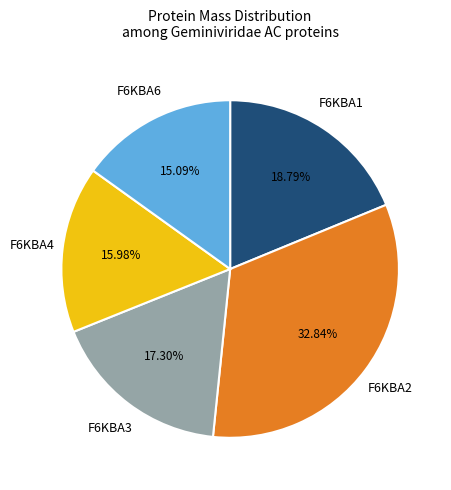

To the nearest percent, what is the combined percentage of F6KBA4 and F6KBA1?

35%